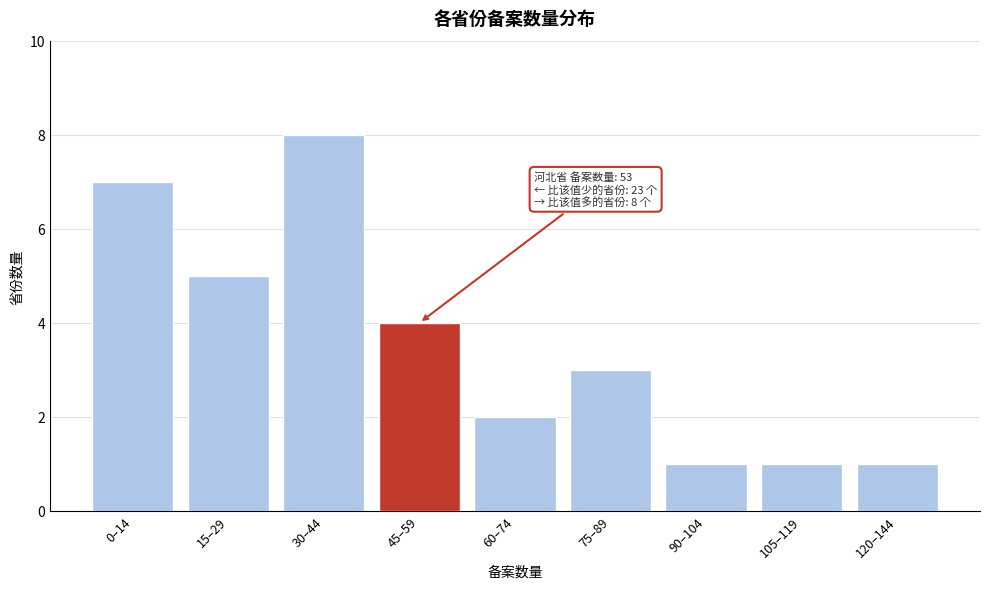

Reading left to right, list all the values displayed in this chart.

7	5	8	4	2	3	1	1	1